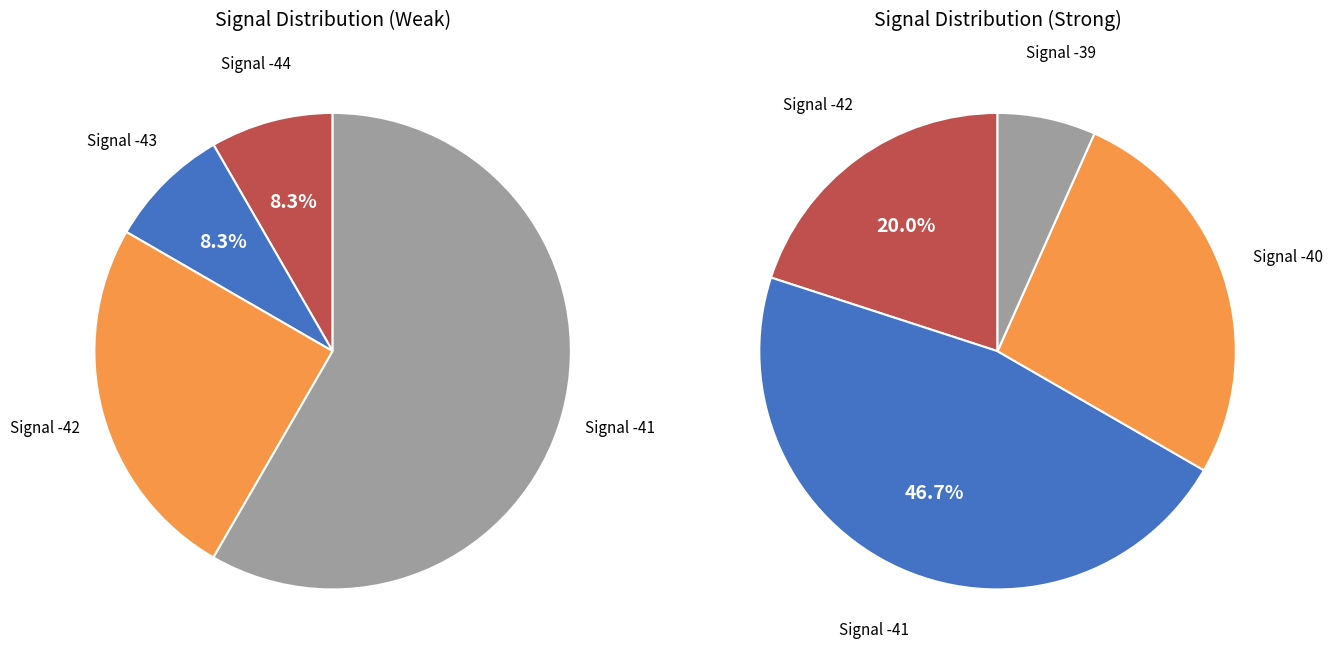

Does -42 represent more than half of the total?

No